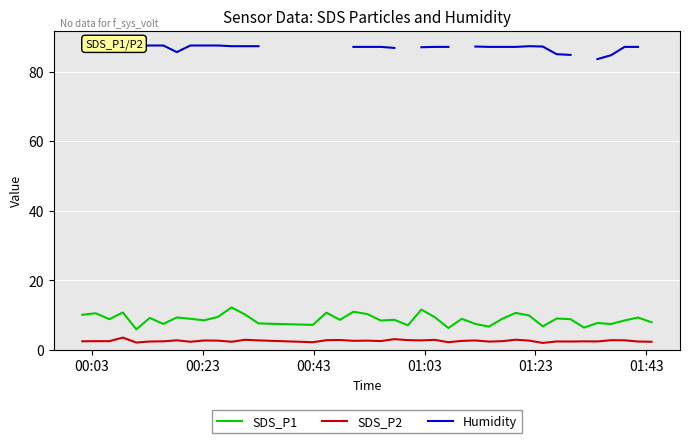

What is the lowest value of the SDS_P2 series?

2.0